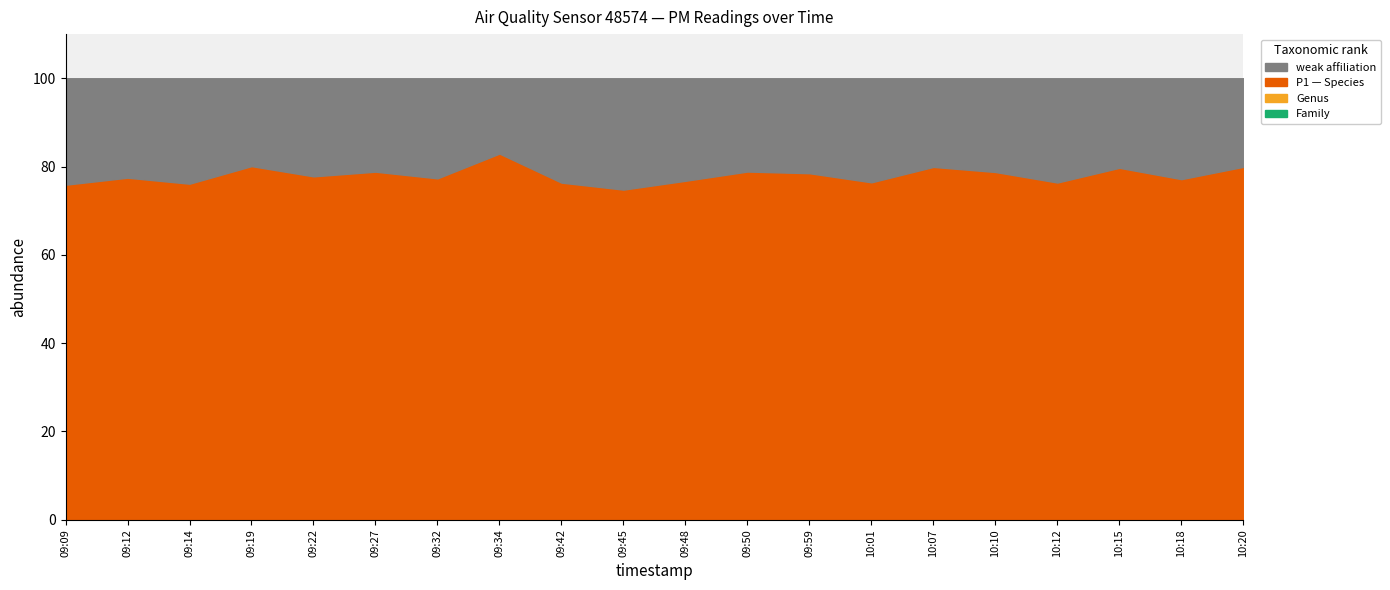

How many lines are shown in the chart?

2